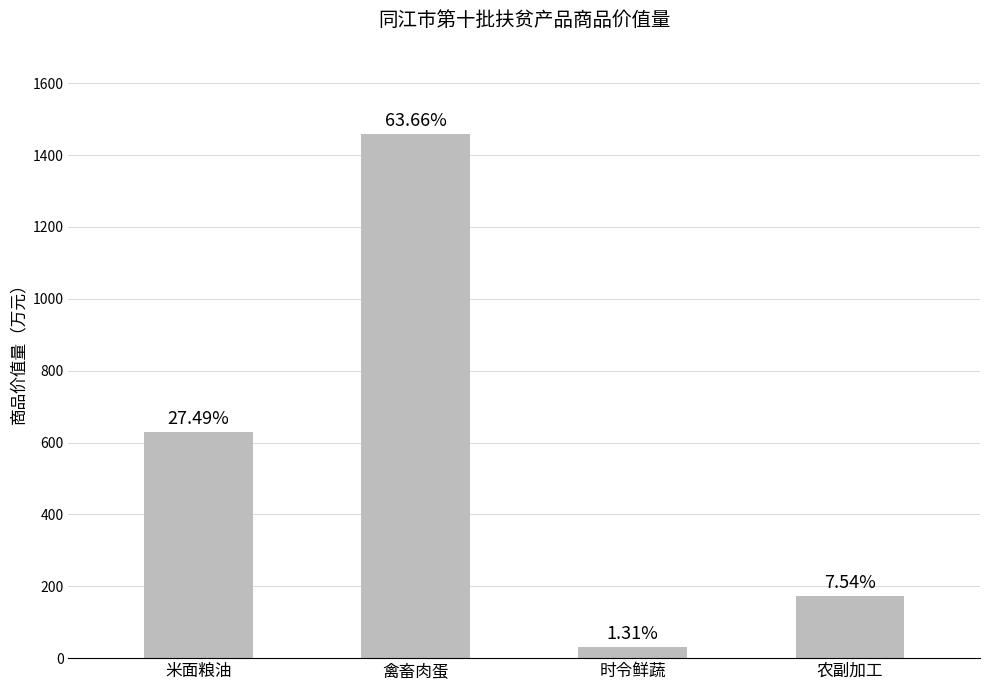

List the labels in order of value, largest first.

禽畜肉蛋, 米面粮油, 农副加工, 时令鲜蔬